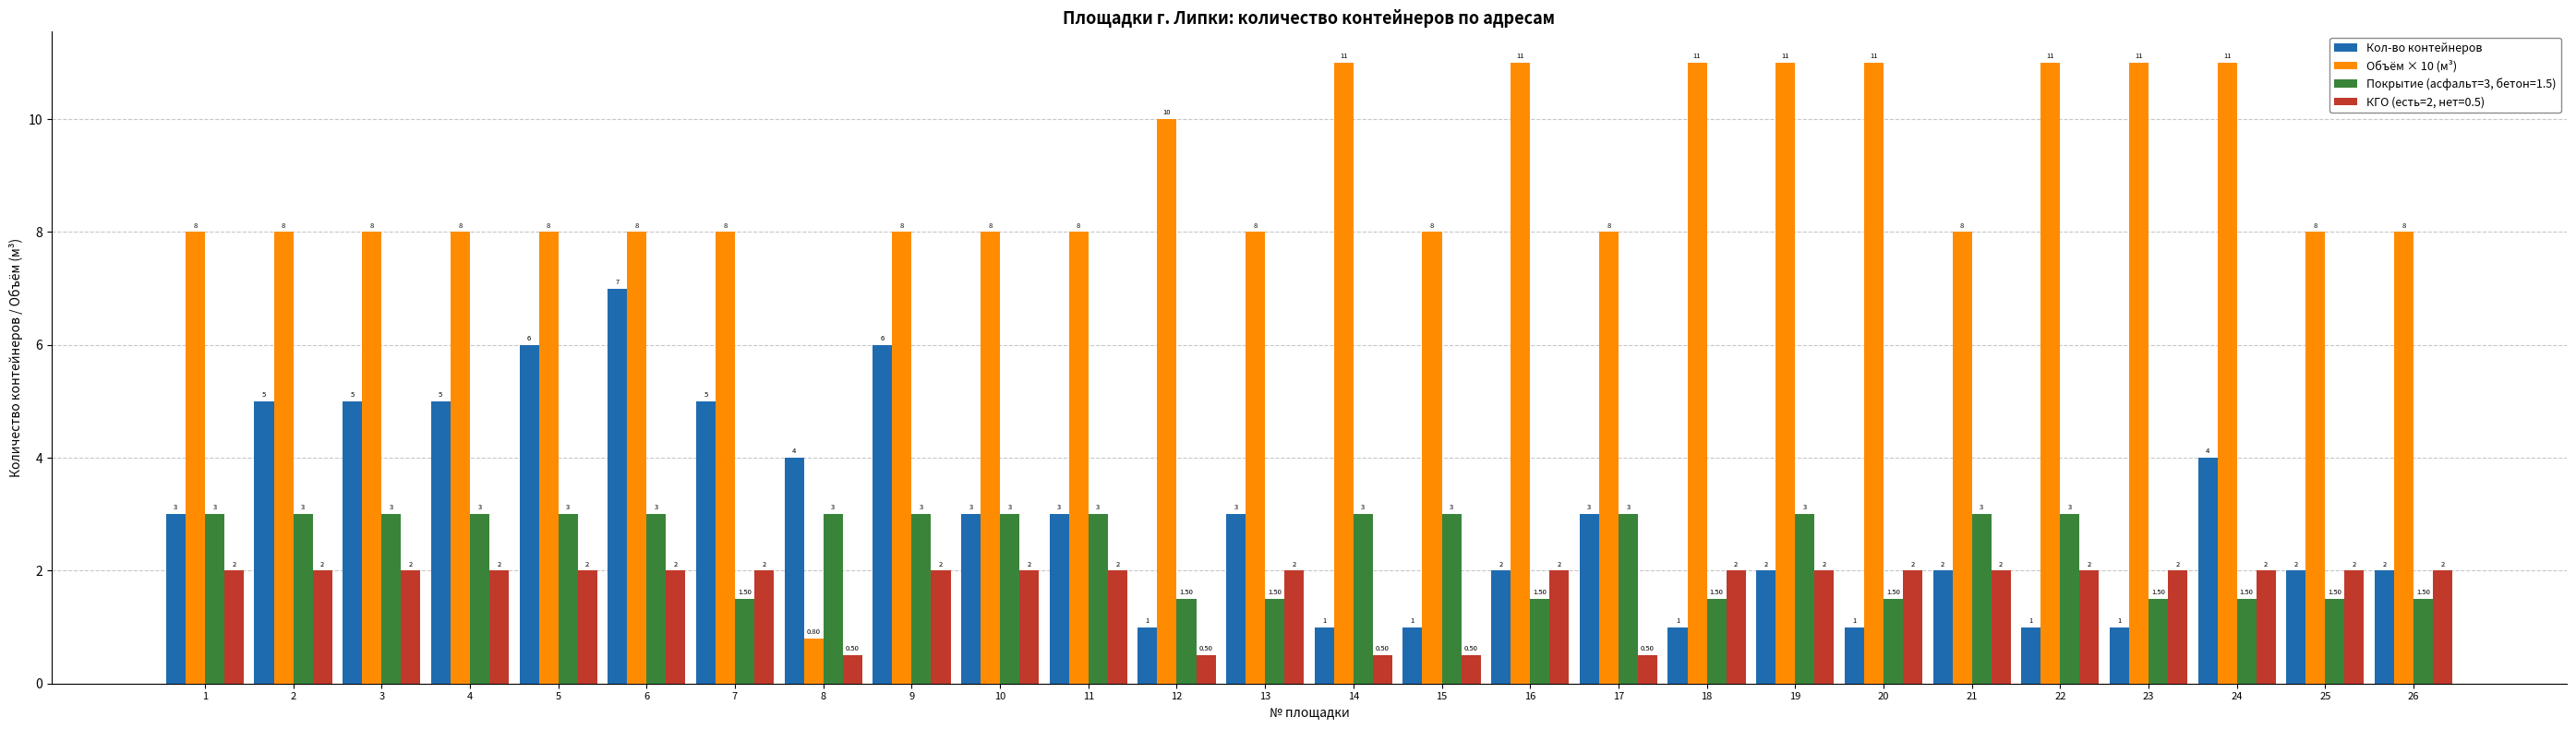

Which series has the widest spread of values?

Объём × 10 (м³)